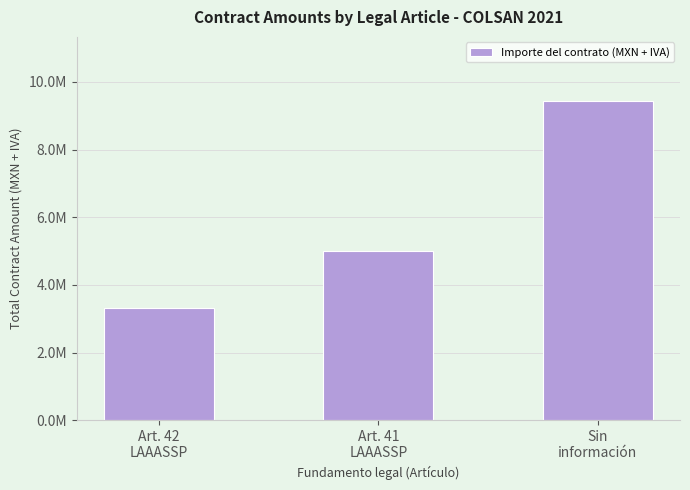

Does the chart contain stacked bars?

No